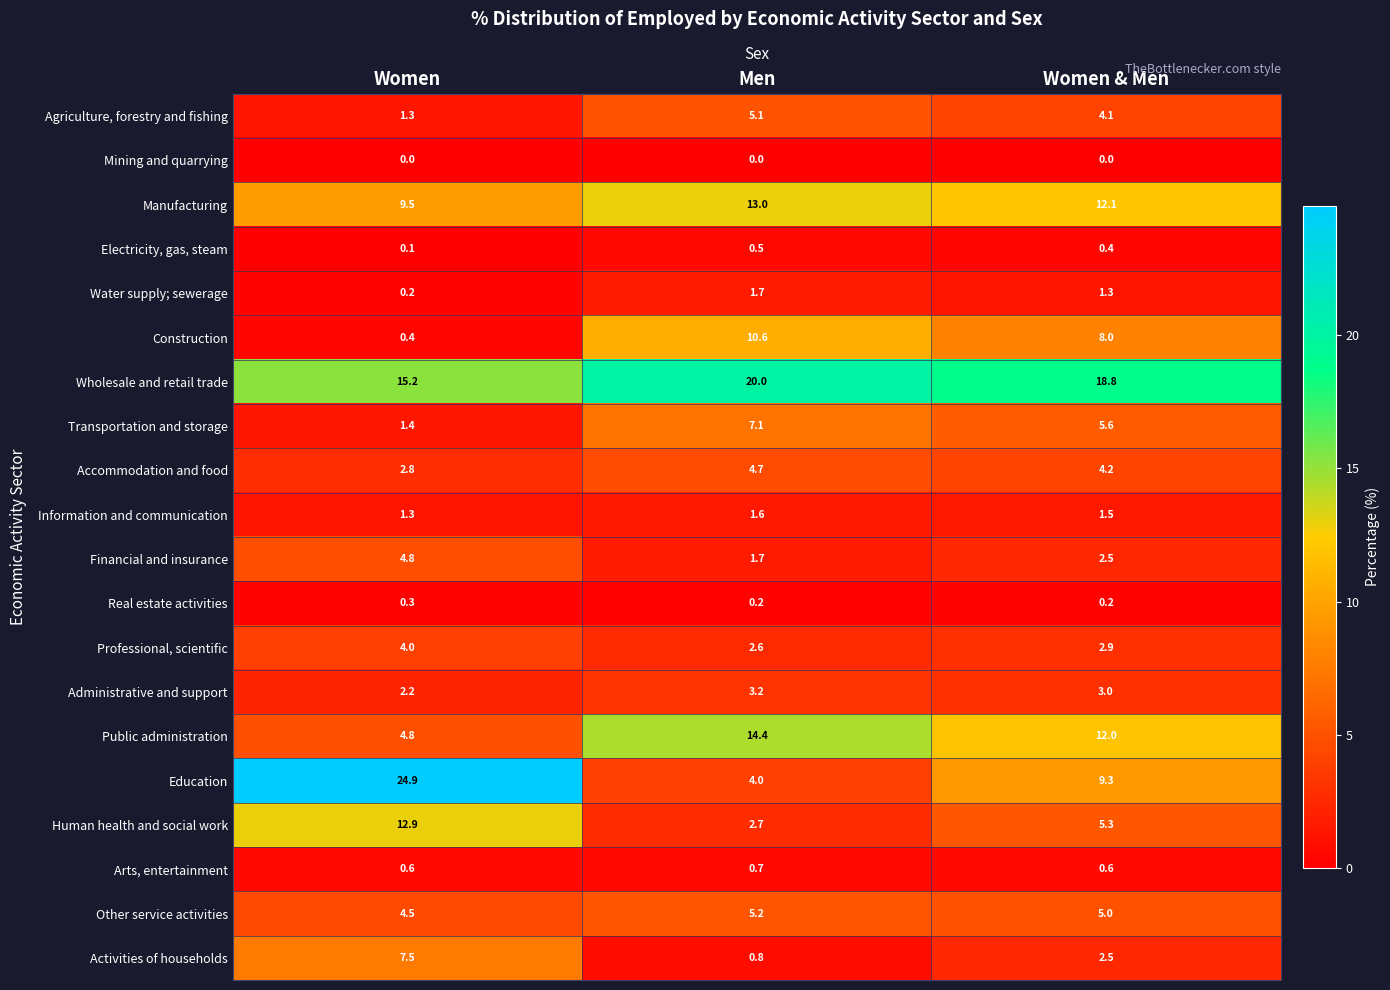

List the labels in order of Water supply; sewerage value, largest first.

Men, Women & Men, Women